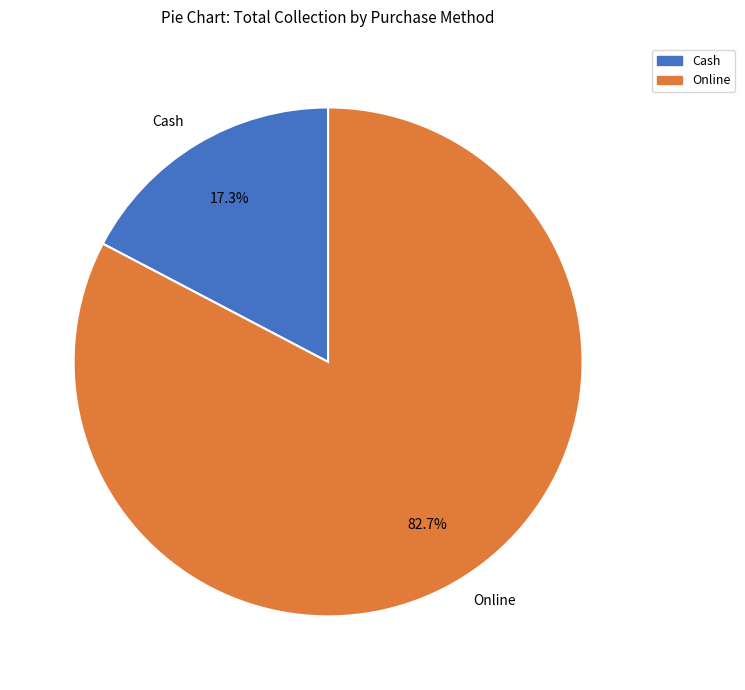

What is the largest slice in the pie chart?

Online